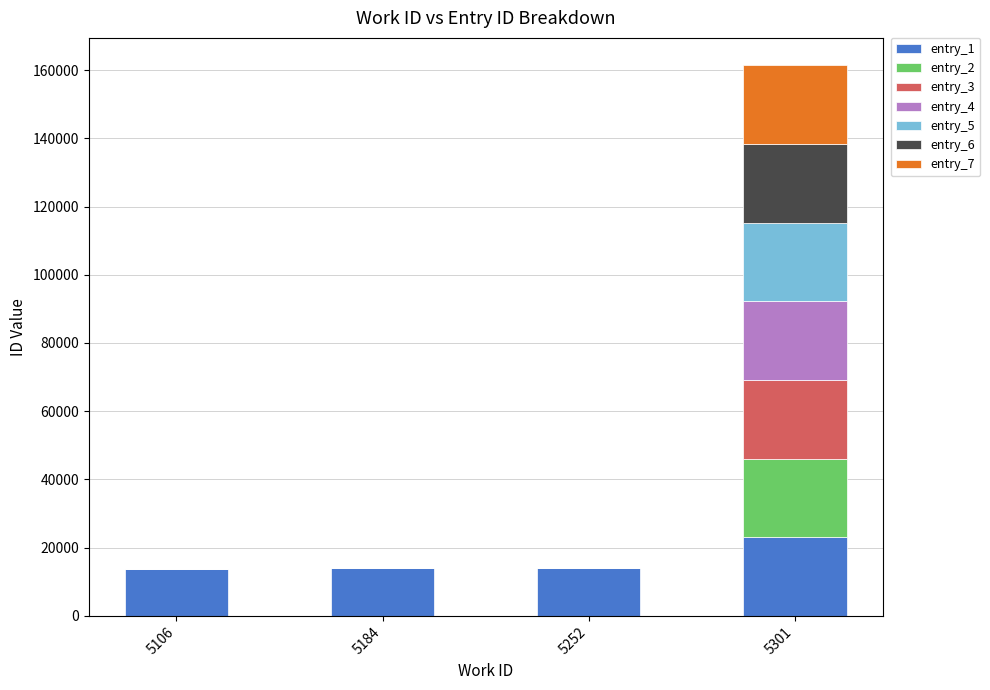

Are the bars horizontal?

No